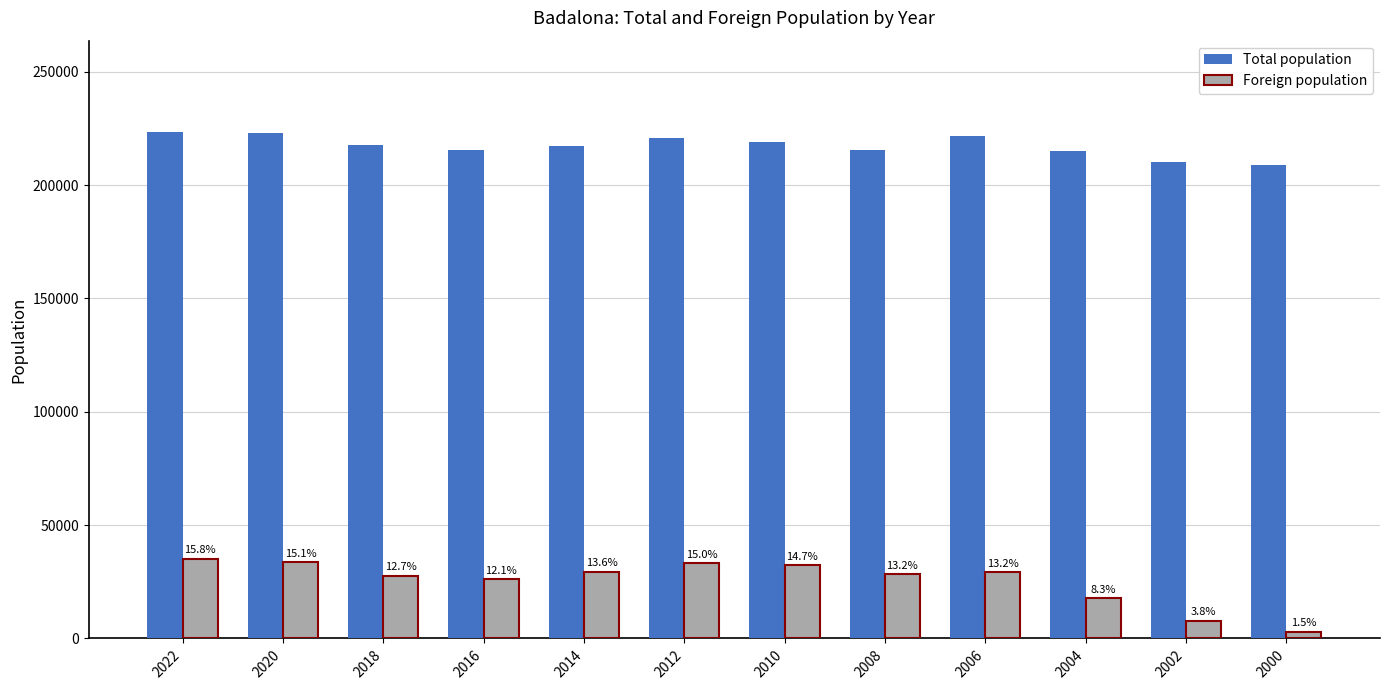

What are all the series names shown in the legend?

Total population, Foreign population